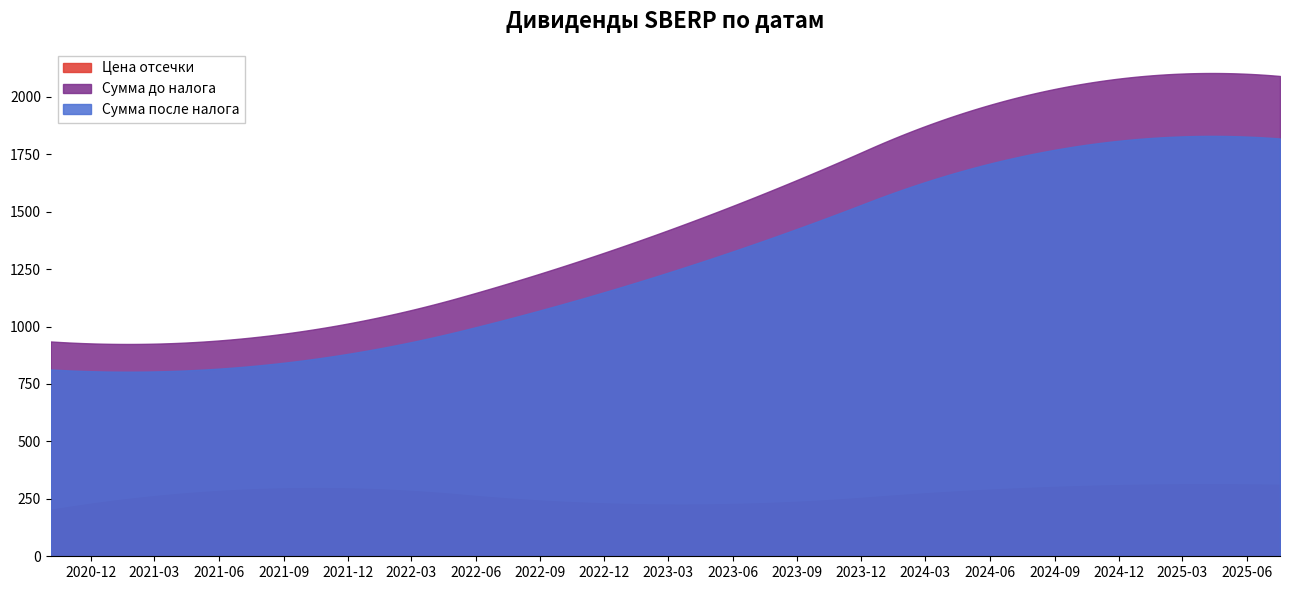

How many values in the Цена отсечки series exceed 280?

3